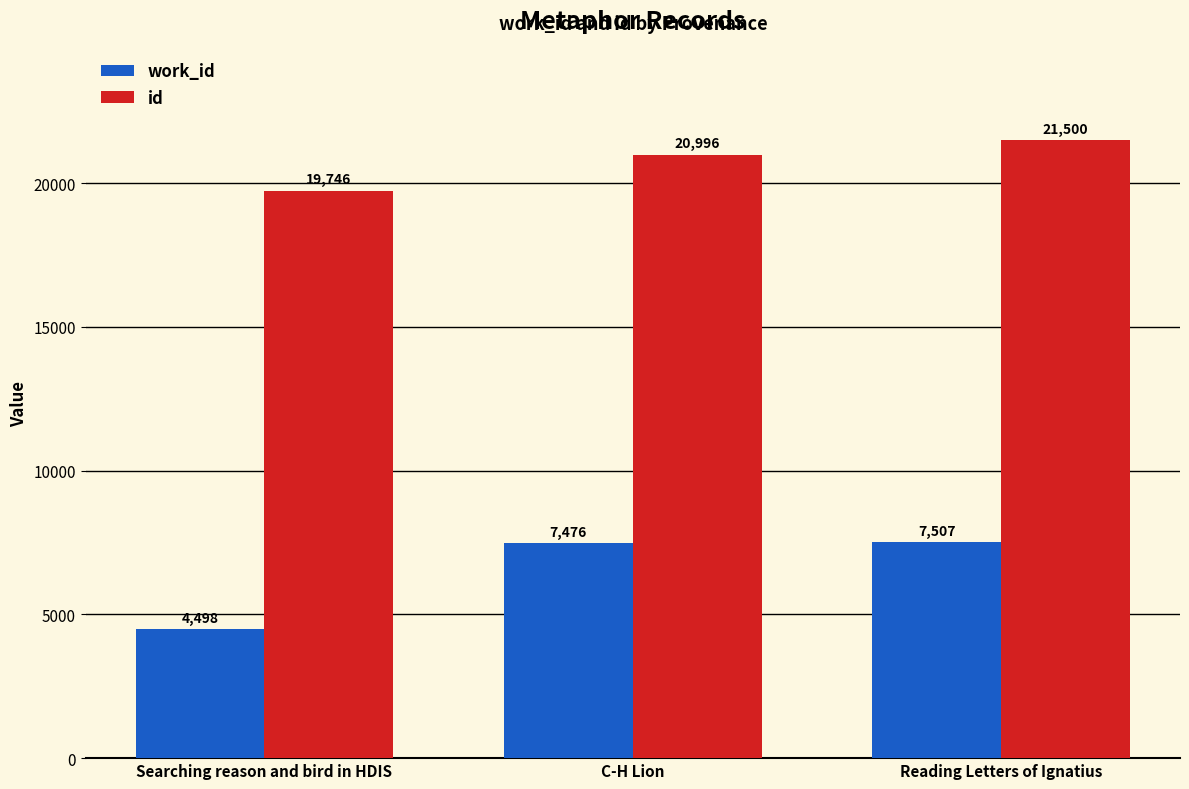

What is the greatest value displayed?

21500